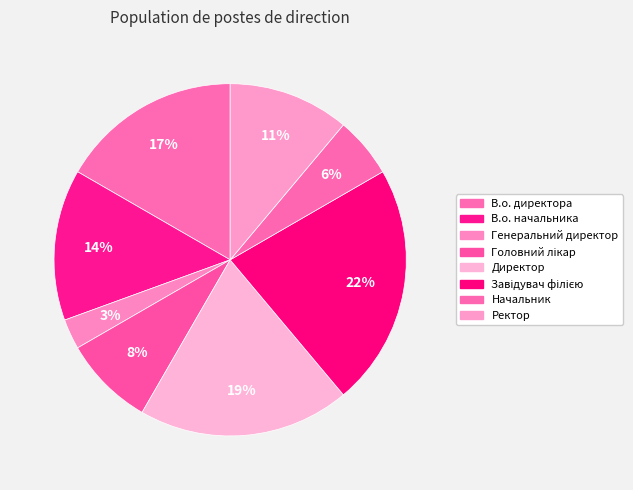

What is the total percentage of Ректор and В.о. начальника?

25.0%